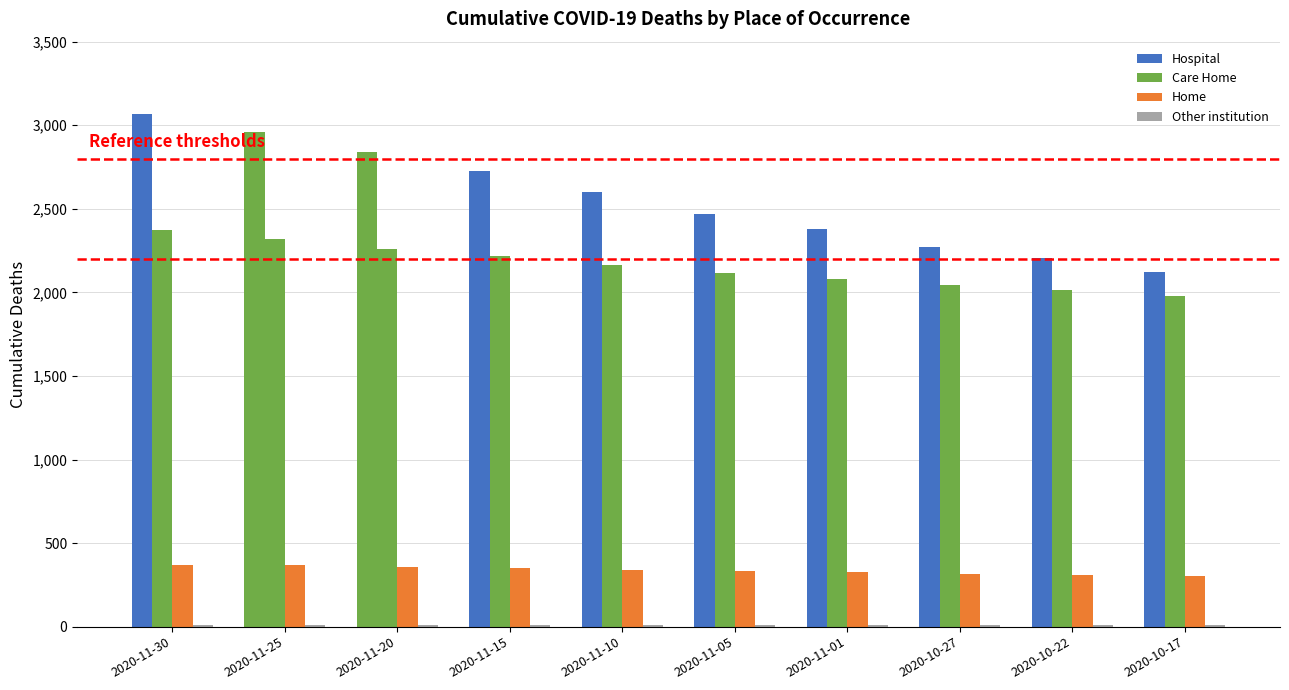

Rank the categories by Other institution value from highest to lowest.

2020-11-30, 2020-11-25, 2020-11-20, 2020-11-15, 2020-11-10, 2020-11-05, 2020-11-01, 2020-10-27, 2020-10-22, 2020-10-17